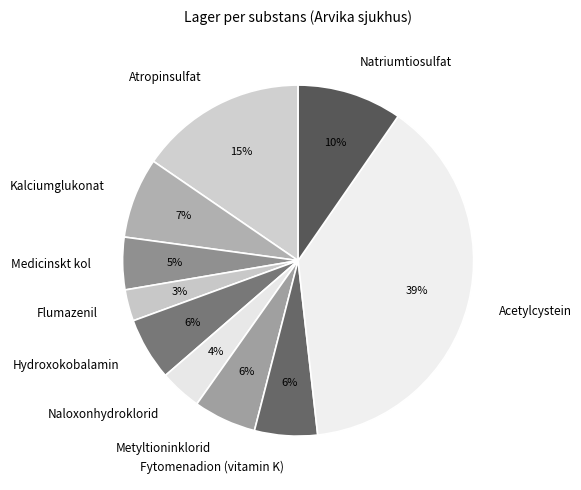

Is there a majority slice in this chart?

No